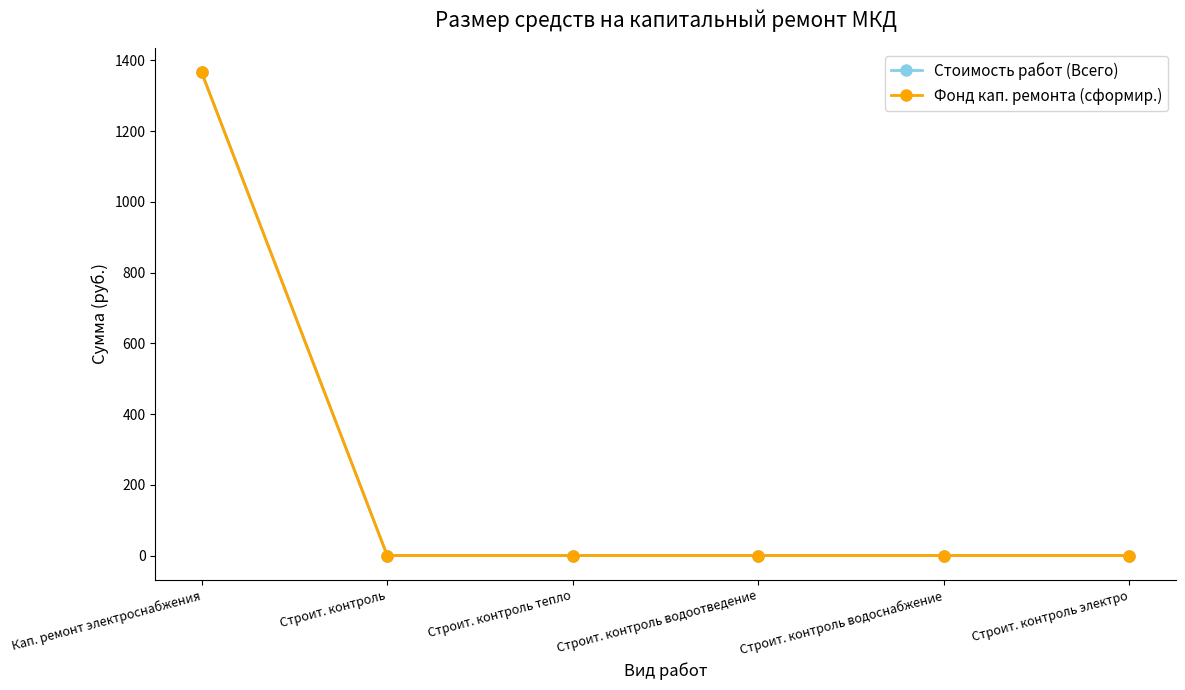

Reading right to left, extract all data points from this chart.

Стоимость работ (Всего): Строит. контроль электро=0.0	Строит. контроль водоснабжение=0.0	Строит. контроль водоотведение=0.0	Строит. контроль тепло=0.0	Строит. контроль=0.0	Кап. ремонт электроснабжения=1365.4
Фонд кап. ремонта (сформир.): Строит. контроль электро=0.0	Строит. контроль водоснабжение=0.0	Строит. контроль водоотведение=0.0	Строит. контроль тепло=0.0	Строит. контроль=0.0	Кап. ремонт электроснабжения=1365.4